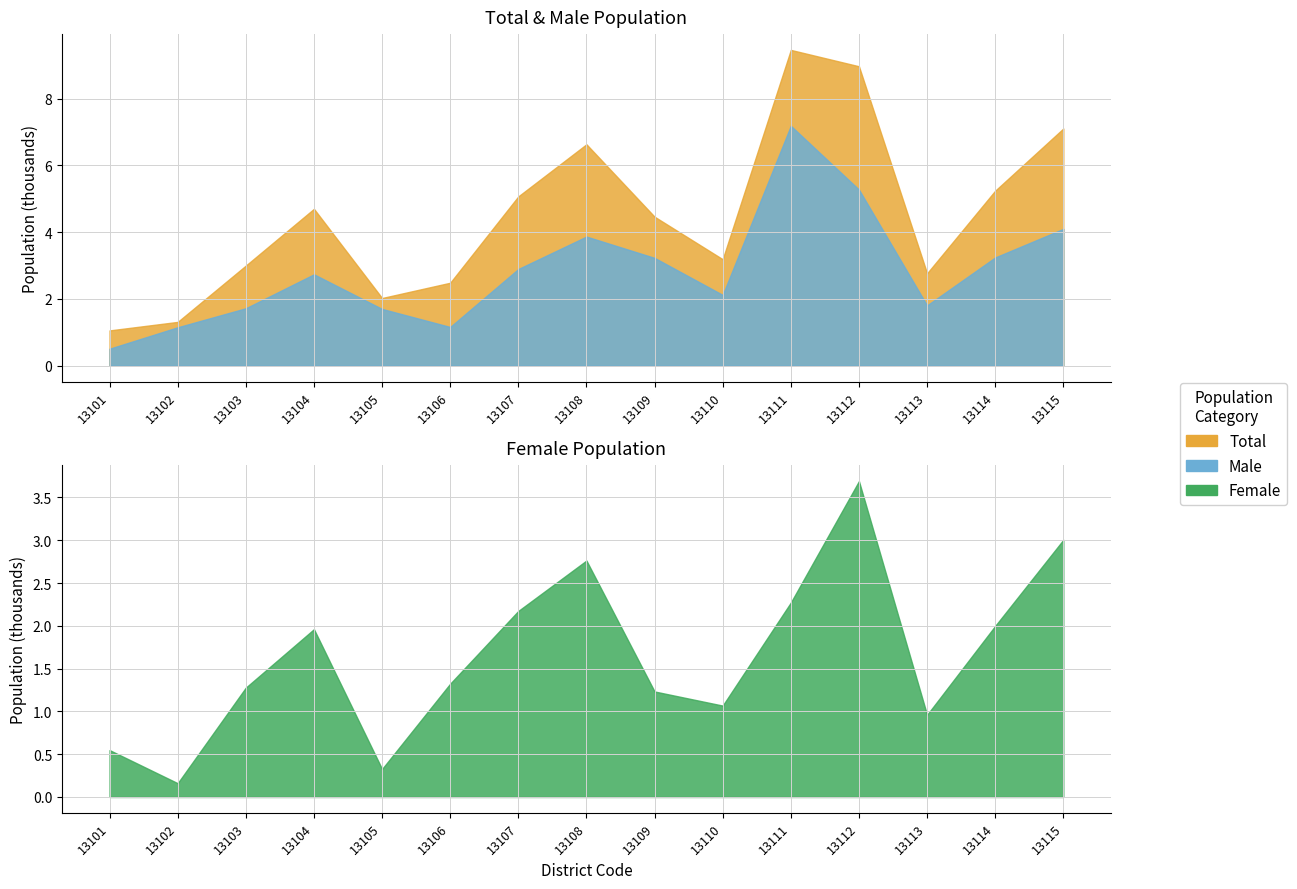

What is the total value across all series at 13111?

18910